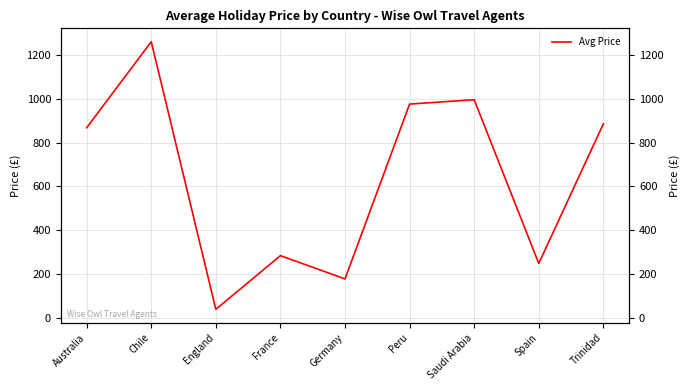

How many values are below 867?

4